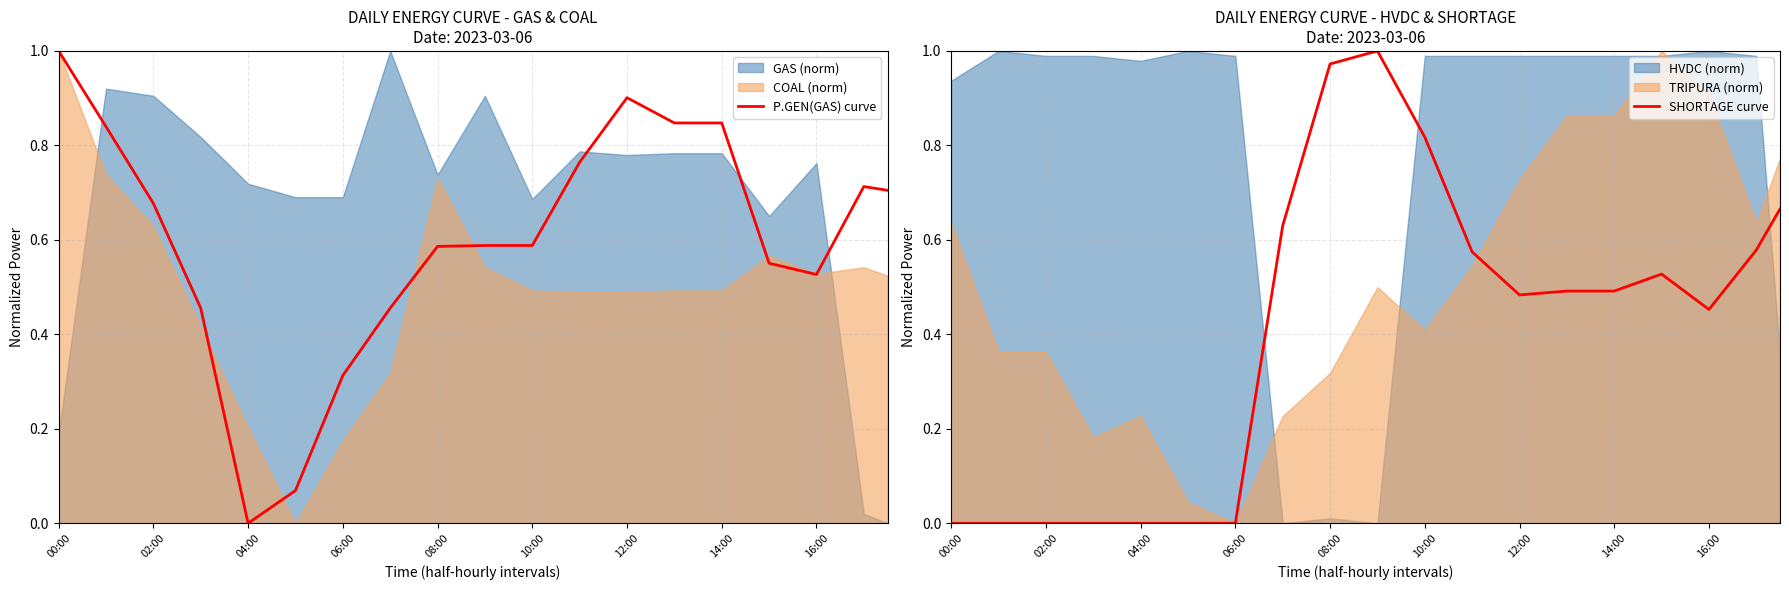

Does the chart display data point markers on the line(s)?

No